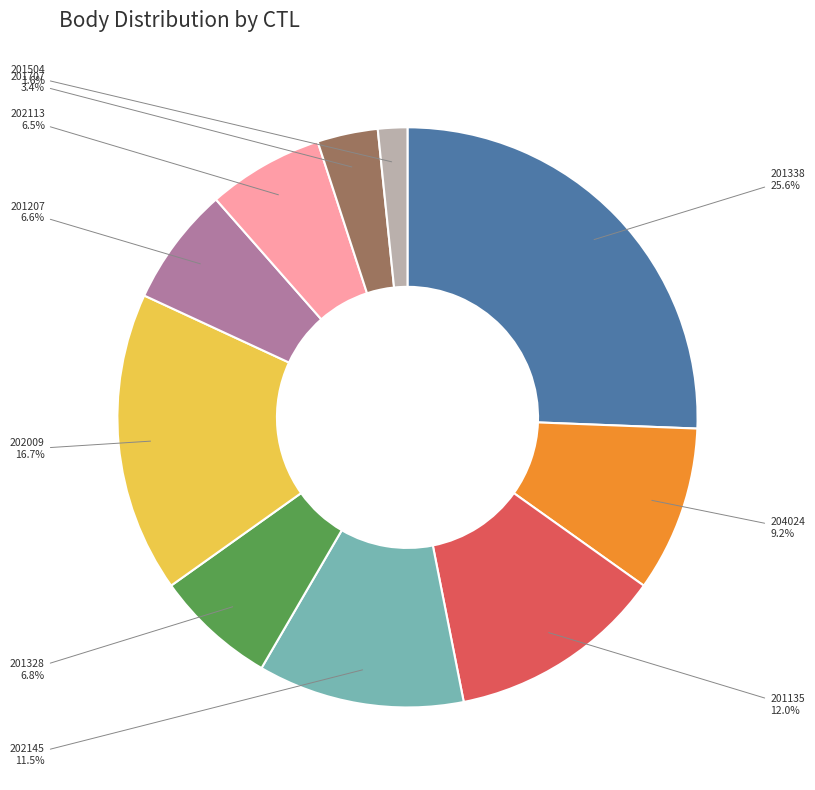

What percentage is the 201328 slice, to the nearest percent?

7%